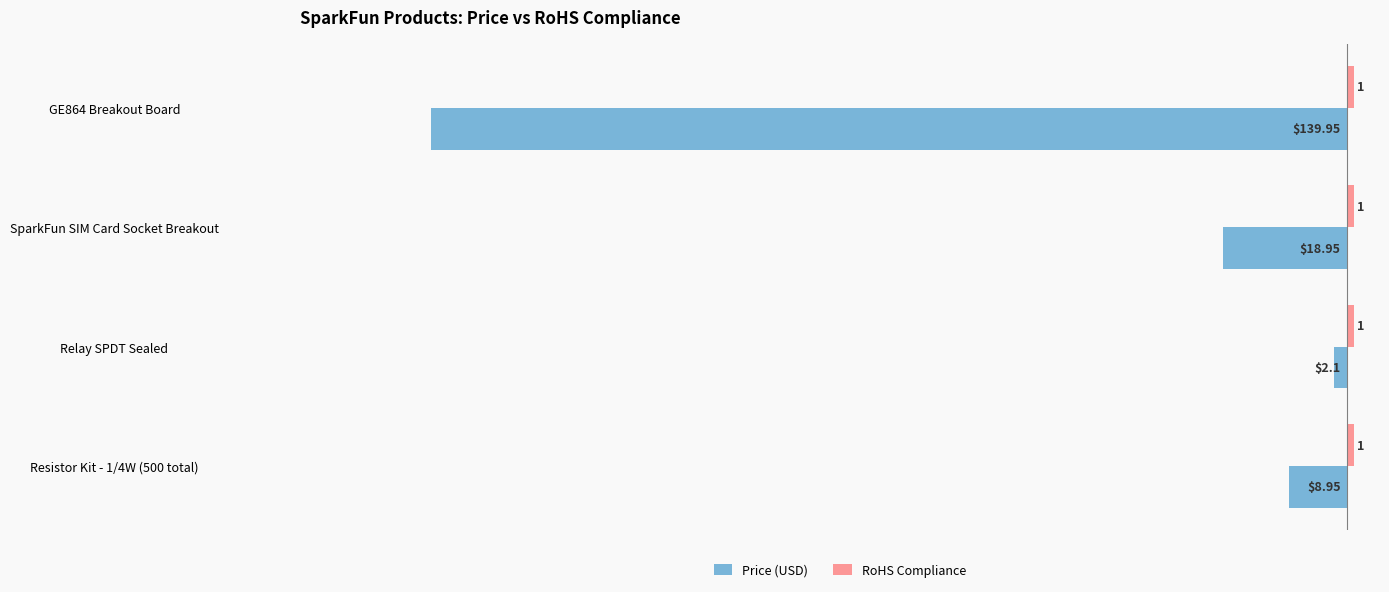

At which label is Price (USD) closest to -71?

SparkFun SIM Card Socket Breakout